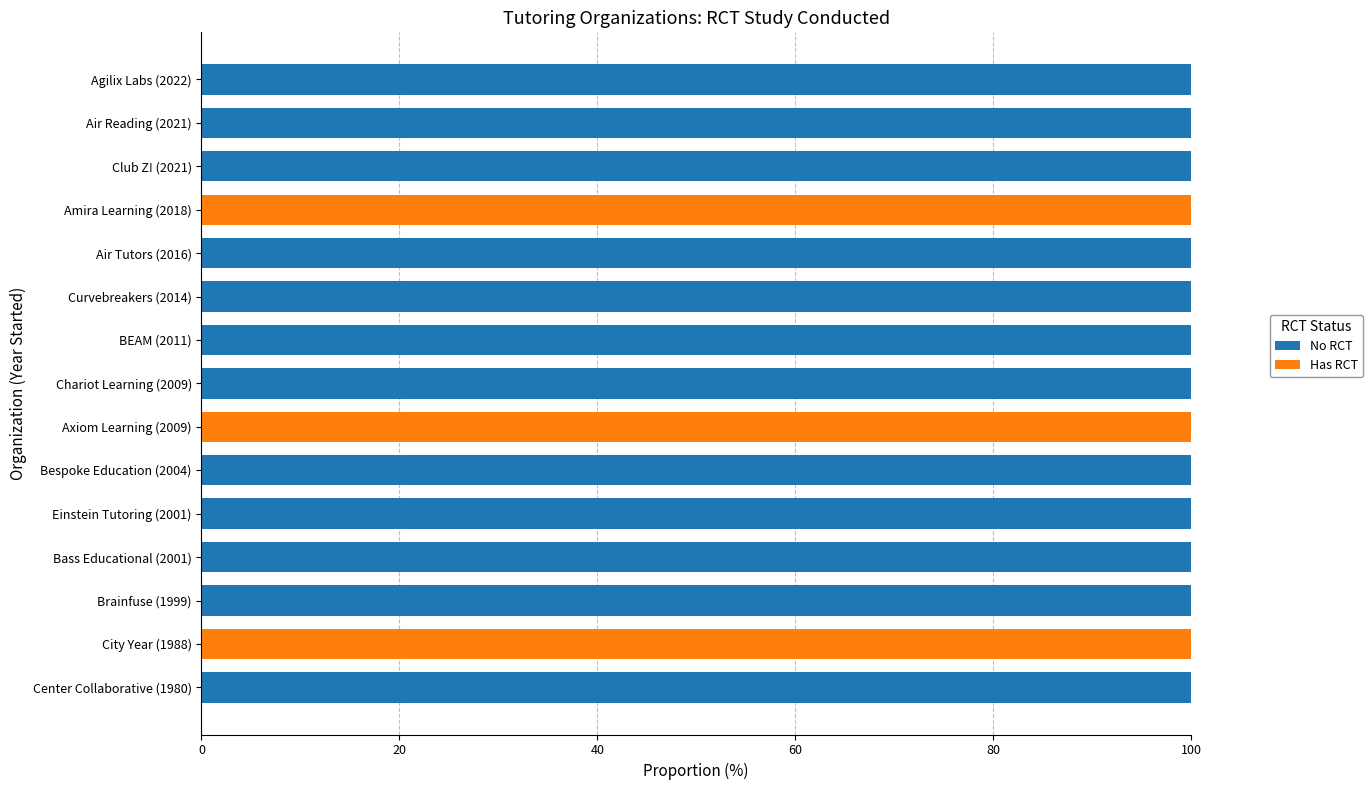

The value of No RCT at Bass Educational (2001) is 100. True or false?

True